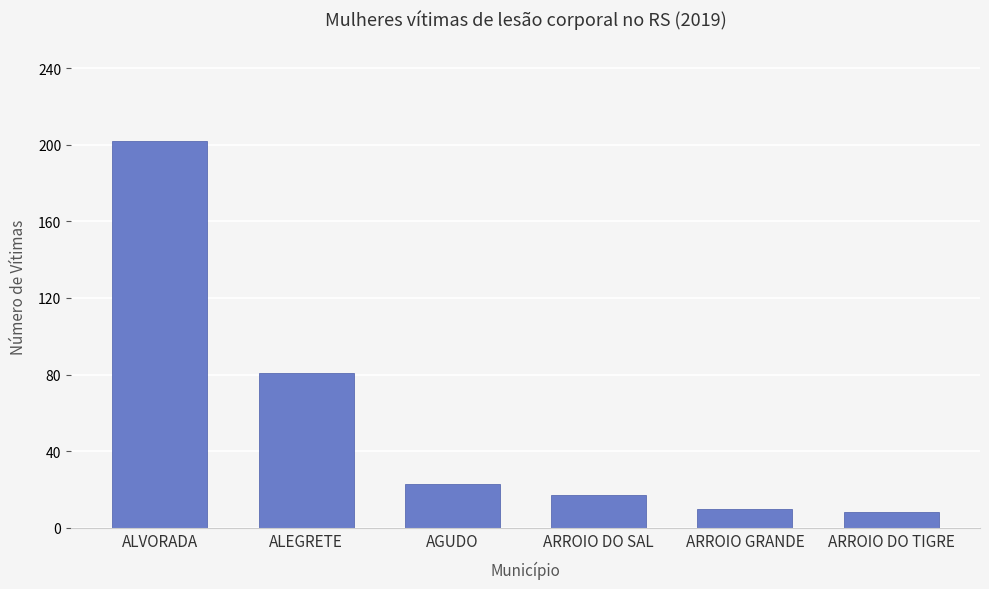

What is the change in value from AGUDO to ARROIO DO TIGRE?

-15